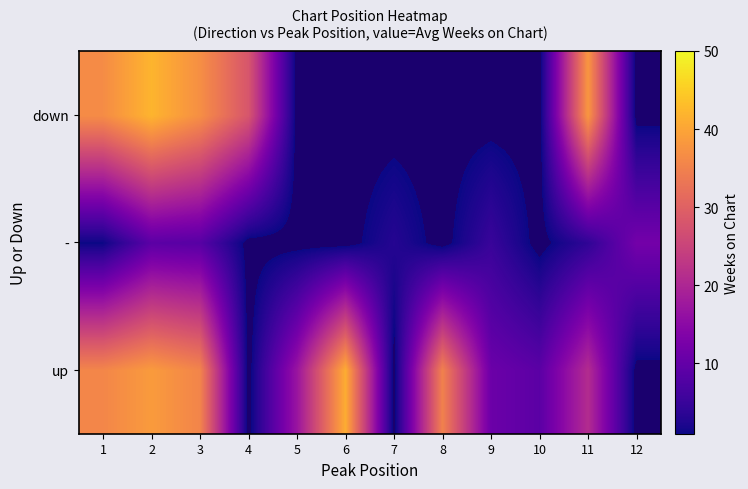

What is the difference between the highest and lowest values at 8?

35.0